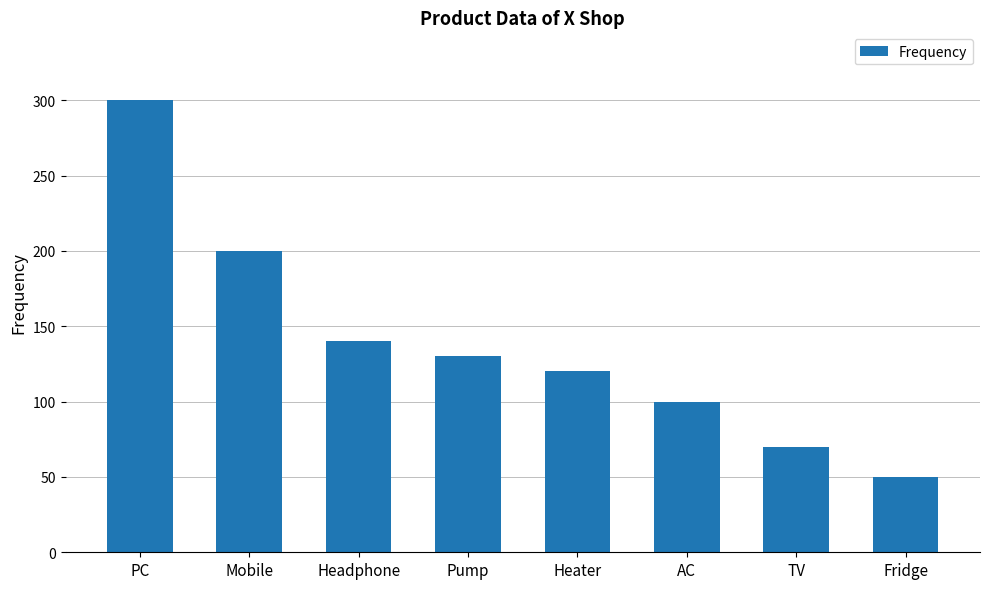

Which label corresponds to the largest value in the chart?

PC